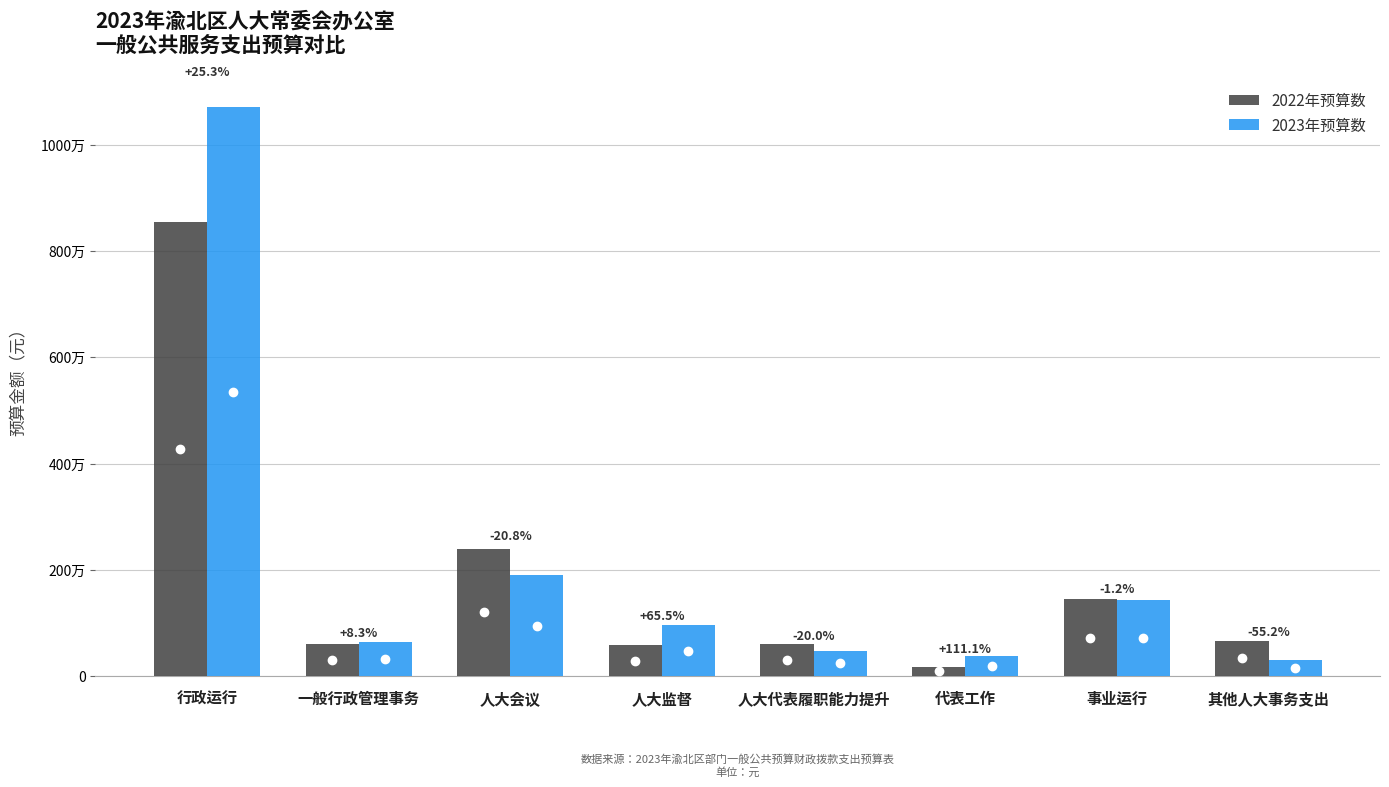

What are all the series names shown in the legend?

2022年预算数, 2023年预算数